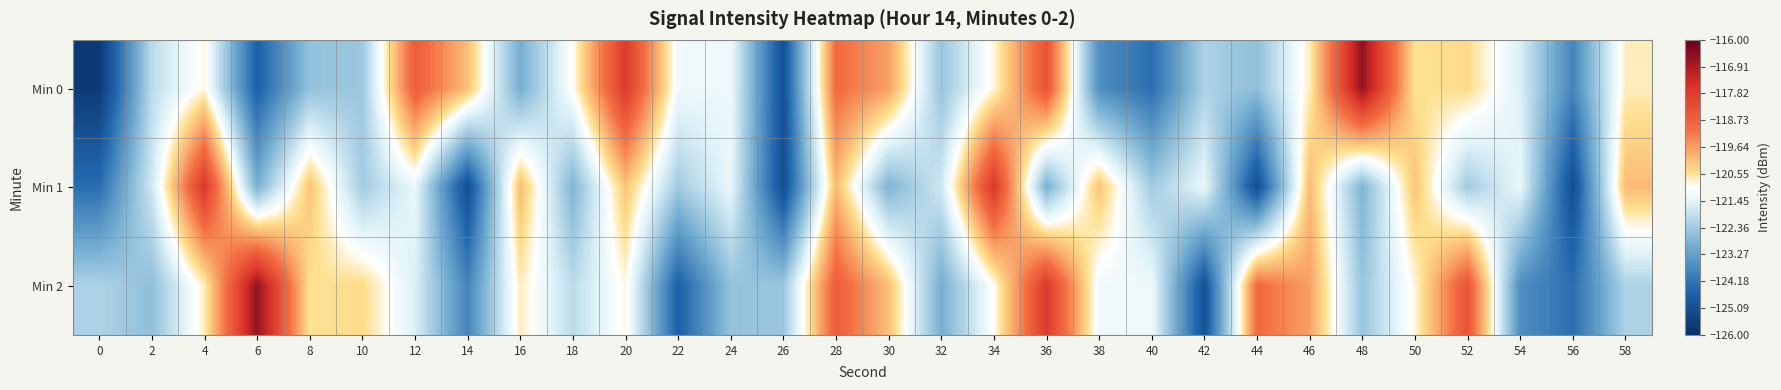

Rank the series by their maximum value, from highest to lowest.

Min 0, Min 2, Min 1